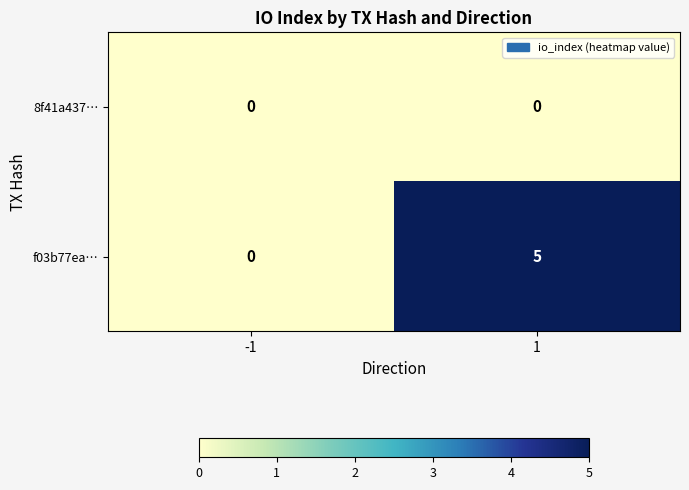

Which label corresponds to the largest value in the chart?

1